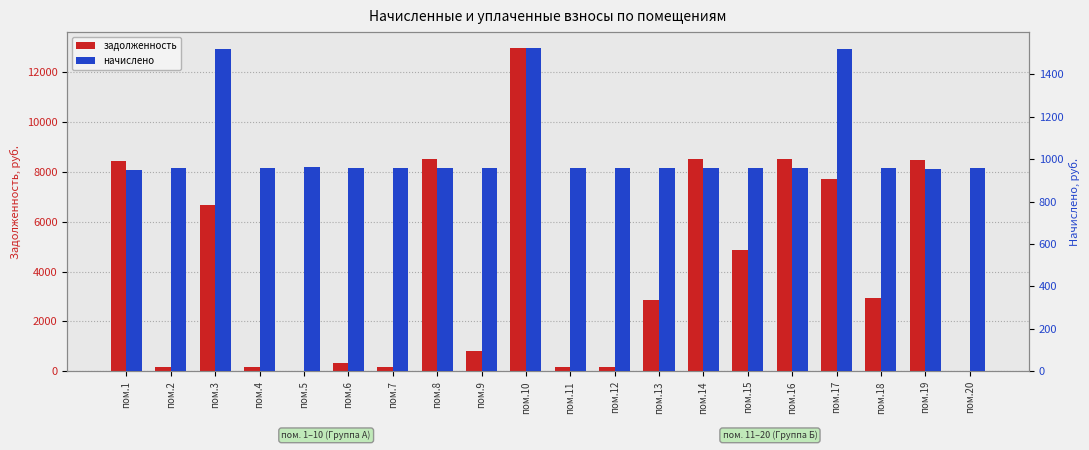

At which label does начислено first exceed 960?

пом.3